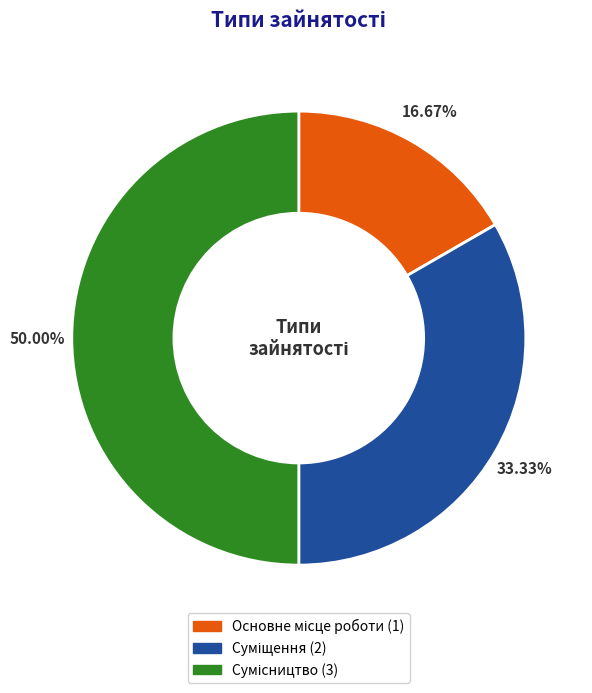

How many segments does this pie chart have?

3